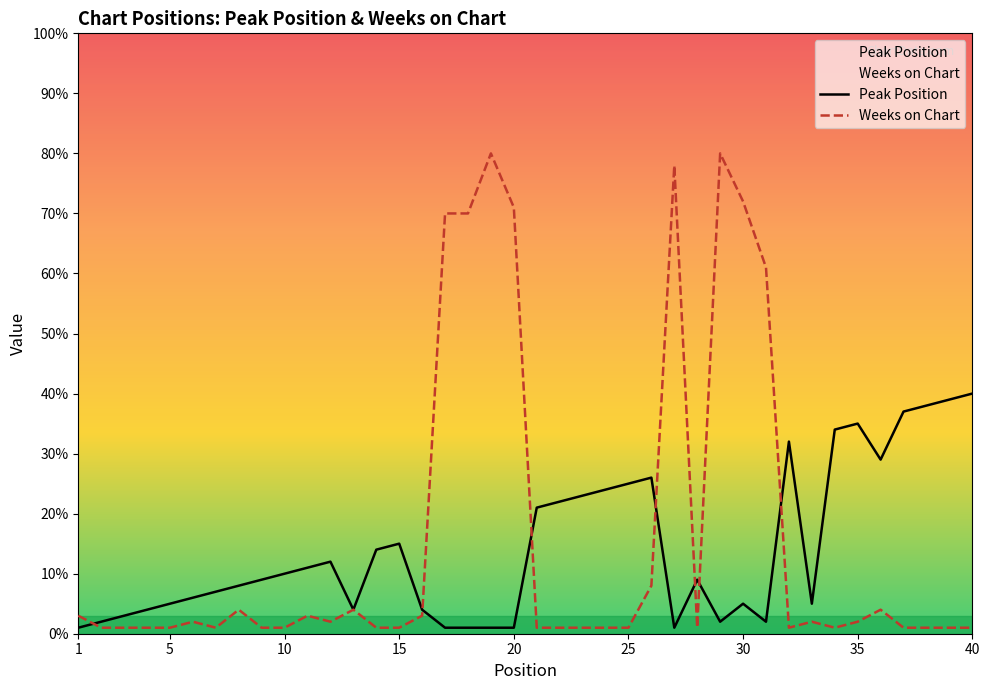

What is the maximum value for Weeks on Chart?

80